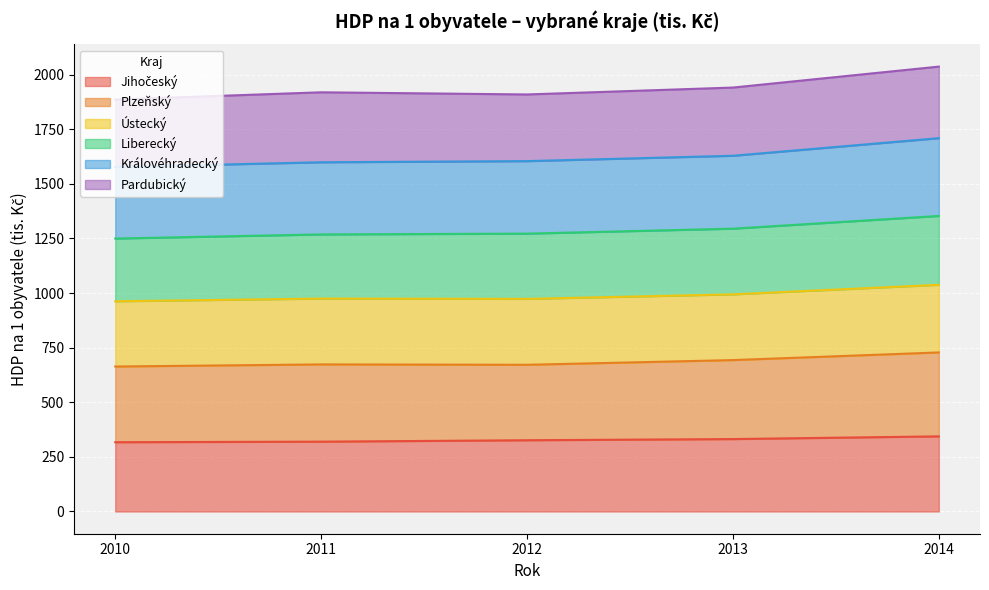

Is it true that Plzeňský equals 663.5 at 2010?

True